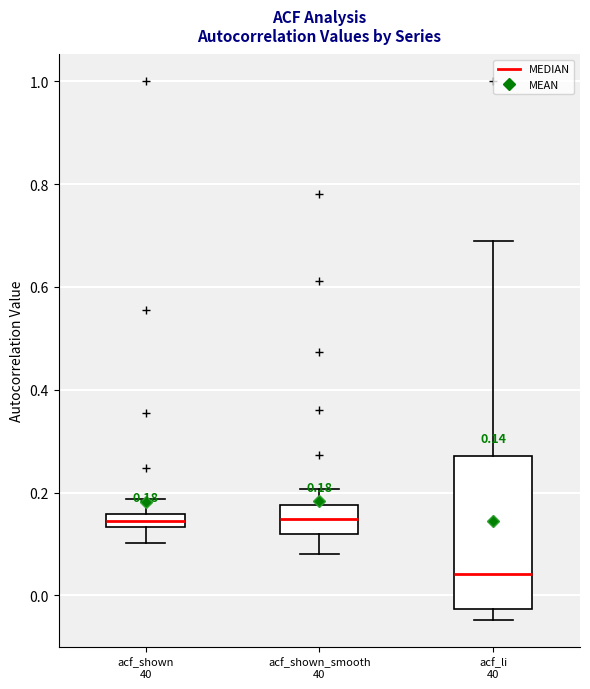

Which box is the tallest, from its lower edge to its upper edge?

acf_li 40